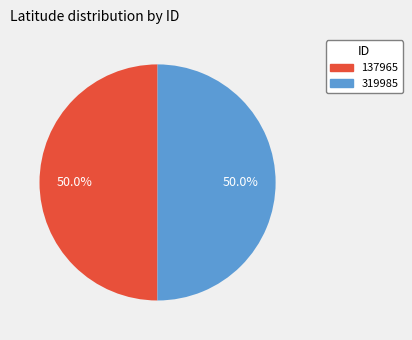

How many segments does this pie chart have?

2